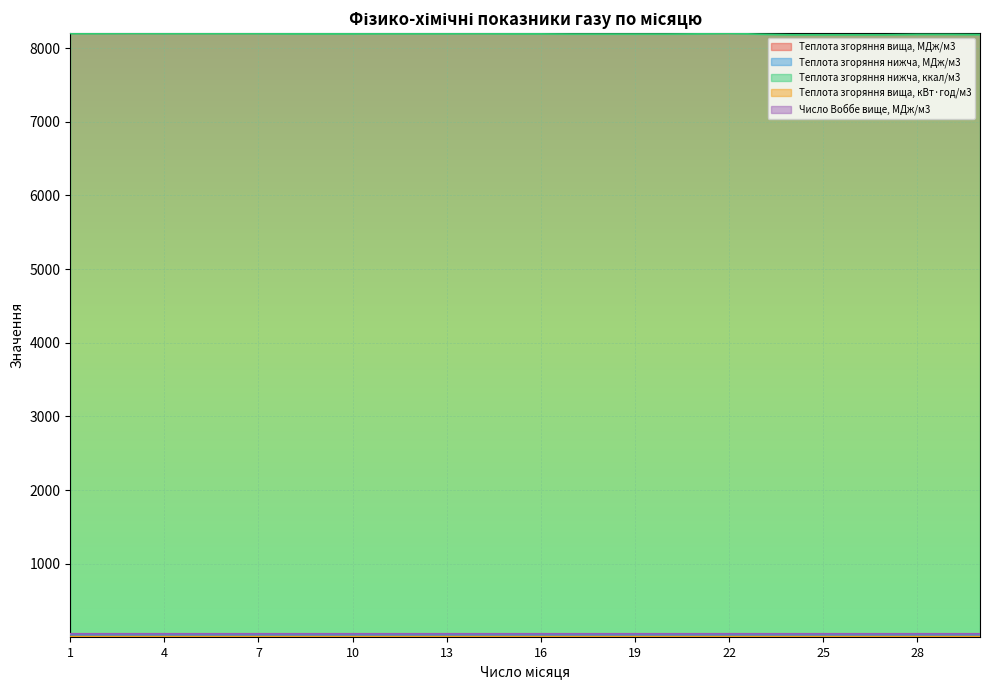

What value does the Теплота згоряння вища, кВт·год/м3 series have at 4?

10.6